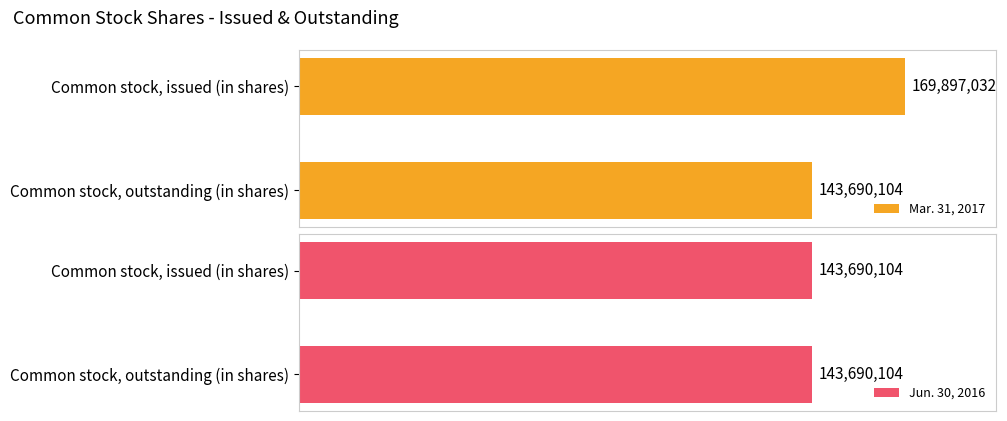

Count the Mar. 31, 2017 values in the range 143690104 to 169897032.

2